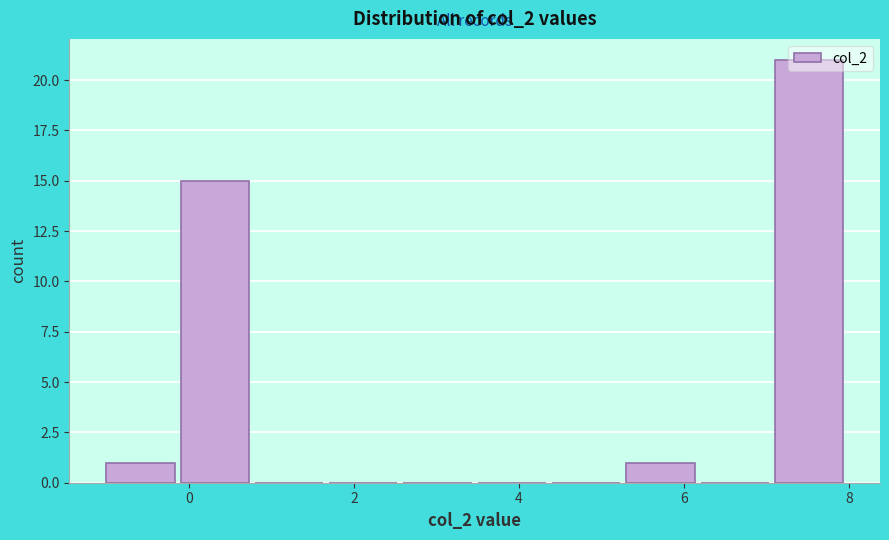

Reading left to right, list every bar in this chart as the range it spans on the x-axis followed by its height. Neither the bar edges nor the heights are printed on the chart, so give them approximately, as read against the axes.

-1.0 to -0.1: 1
-0.1 to 0.8: 15
0.8 to 1.7: 0
1.7 to 2.6: 0
2.6 to 3.5: 0
3.5 to 4.4: 0
4.4 to 5.3: 0
5.3 to 6.2: 1
6.2 to 7.1: 0
7.1 to 8.0: 21